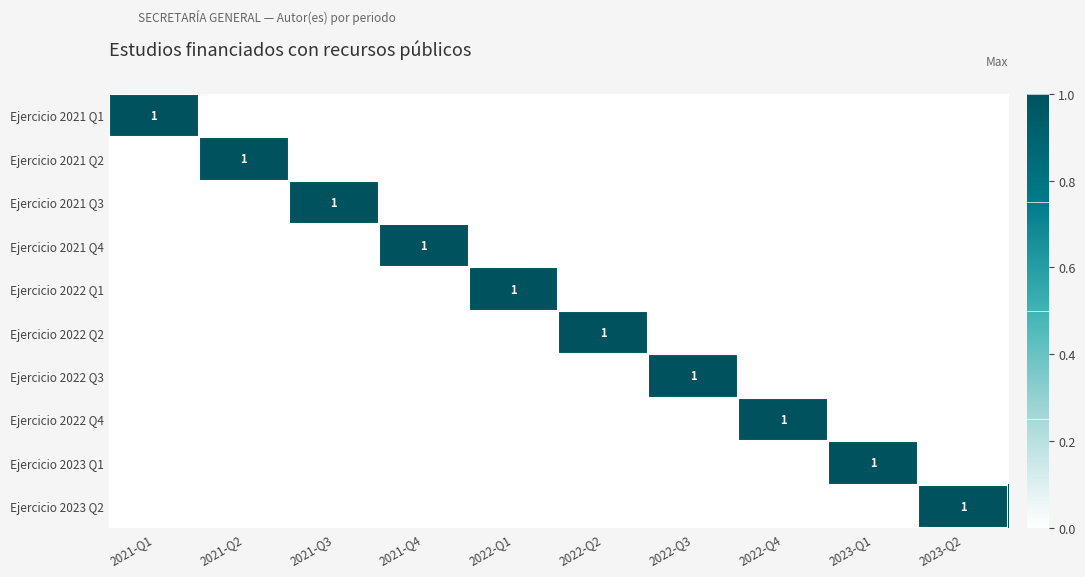

List the series in order of their peak value, lowest first.

Ejercicio 2021 Q1, Ejercicio 2021 Q2, Ejercicio 2021 Q3, Ejercicio 2021 Q4, Ejercicio 2022 Q1, Ejercicio 2022 Q2, Ejercicio 2022 Q3, Ejercicio 2022 Q4, Ejercicio 2023 Q1, Ejercicio 2023 Q2